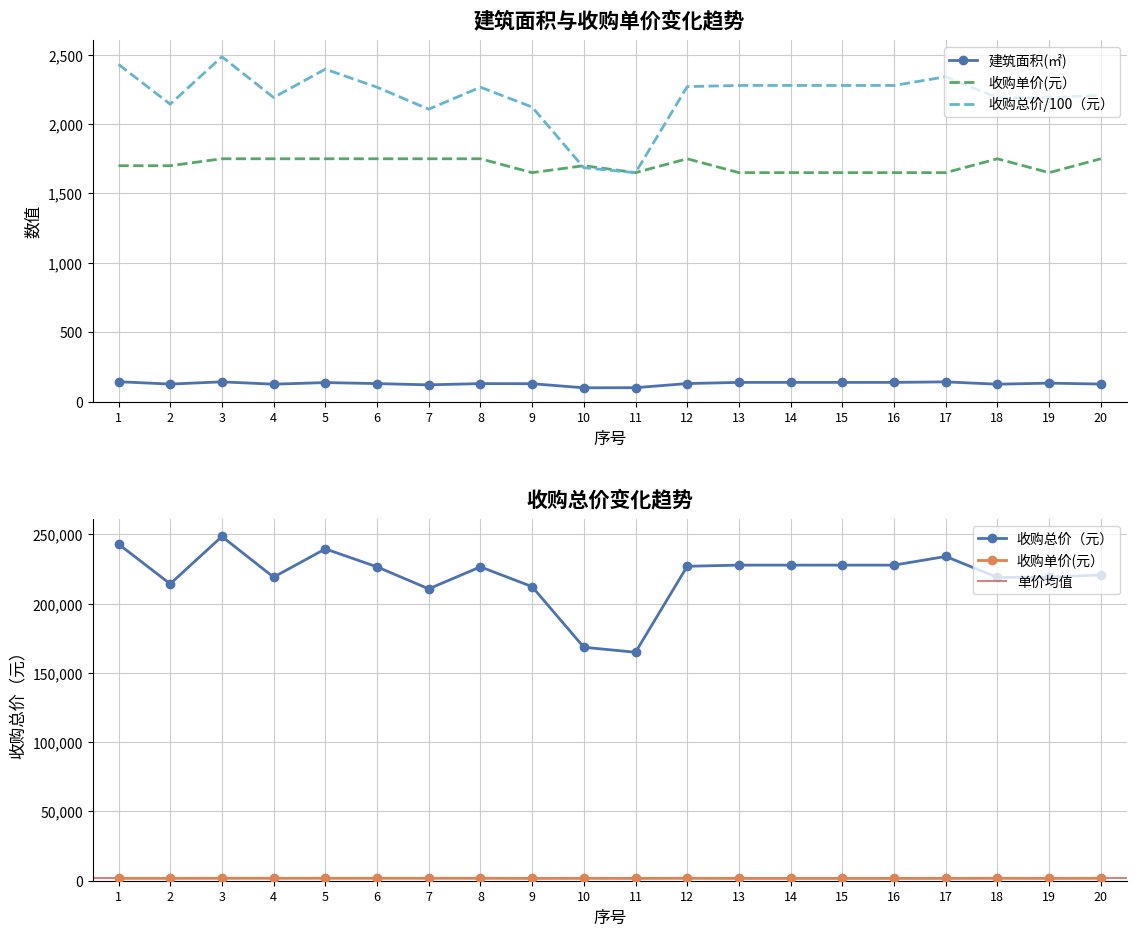

What is the sum of the 建筑面积(㎡) values at 12 and 20?

255.9